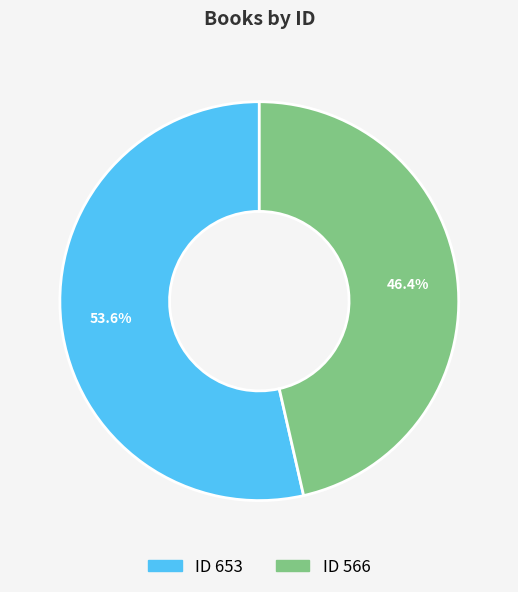

Is there any slice that represents more than half of the pie?

Yes